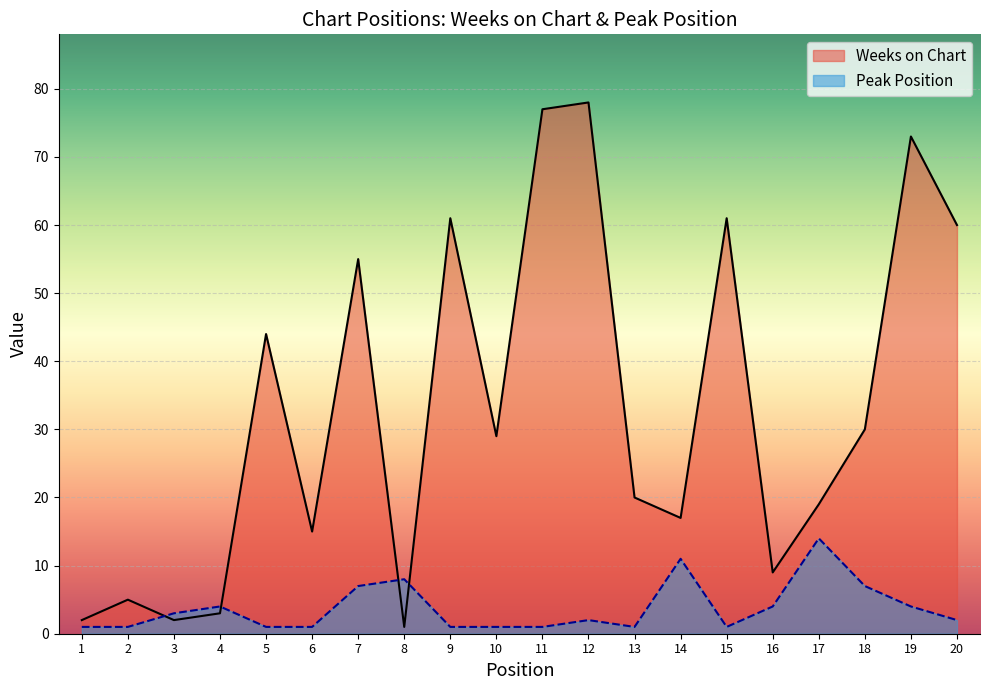

Reading left to right, what are all the values shown in this chart?

Weeks on Chart: 1=2	2=5	3=2	4=3	5=44	6=15	7=55	8=1	9=61	10=29	11=77	12=78	13=20	14=17	15=61	16=9	17=19	18=30	19=73	20=60
Peak Position: 1=1	2=1	3=3	4=4	5=1	6=1	7=7	8=8	9=1	10=1	11=1	12=2	13=1	14=11	15=1	16=4	17=14	18=7	19=4	20=2